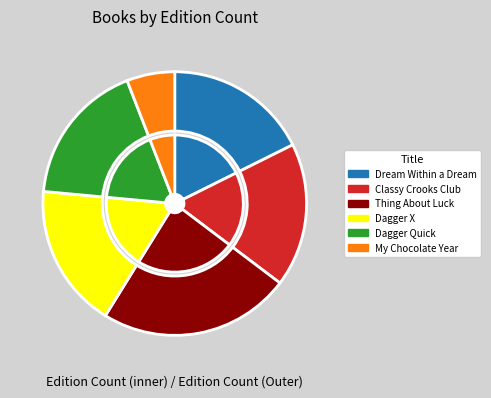

Does any single category account for the majority?

No